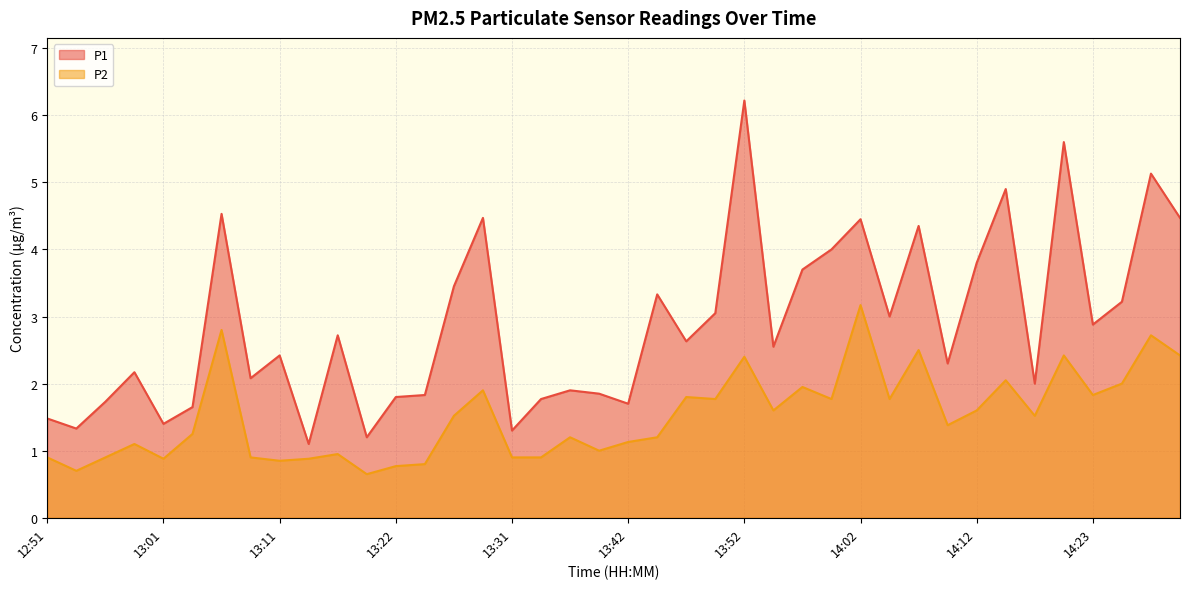

Read the P2 value at 13:09.

0.9